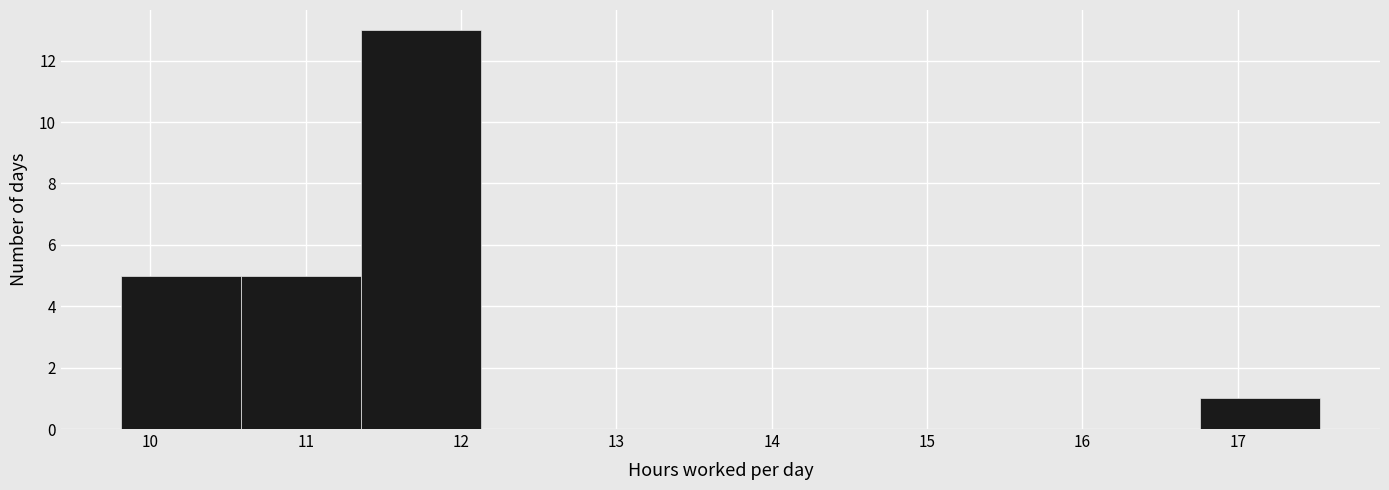

Over which range of the x-axis is the bar tallest?

11.4 to 12.1